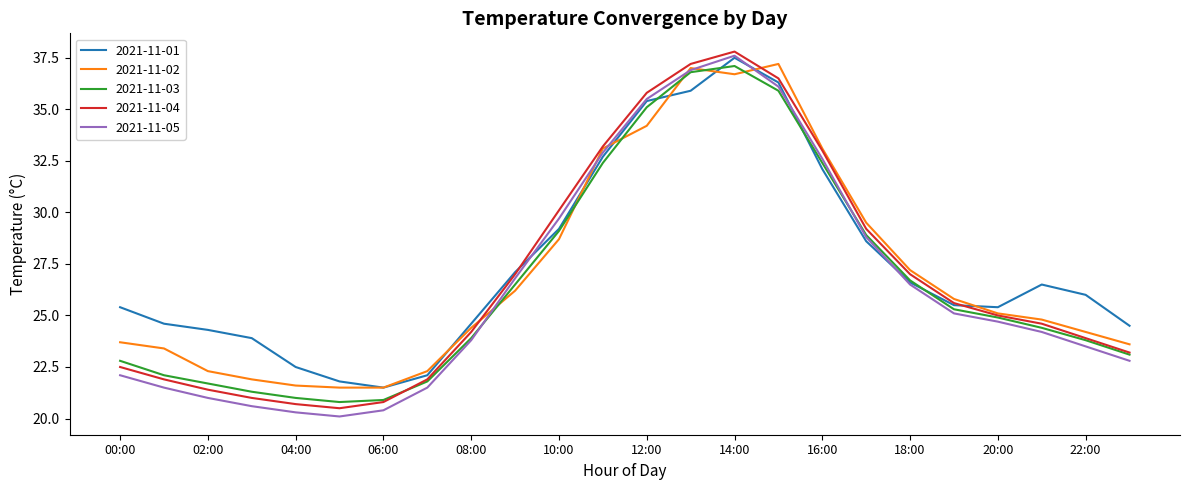

What is the lowest value of the 2021-11-05 series?

20.1